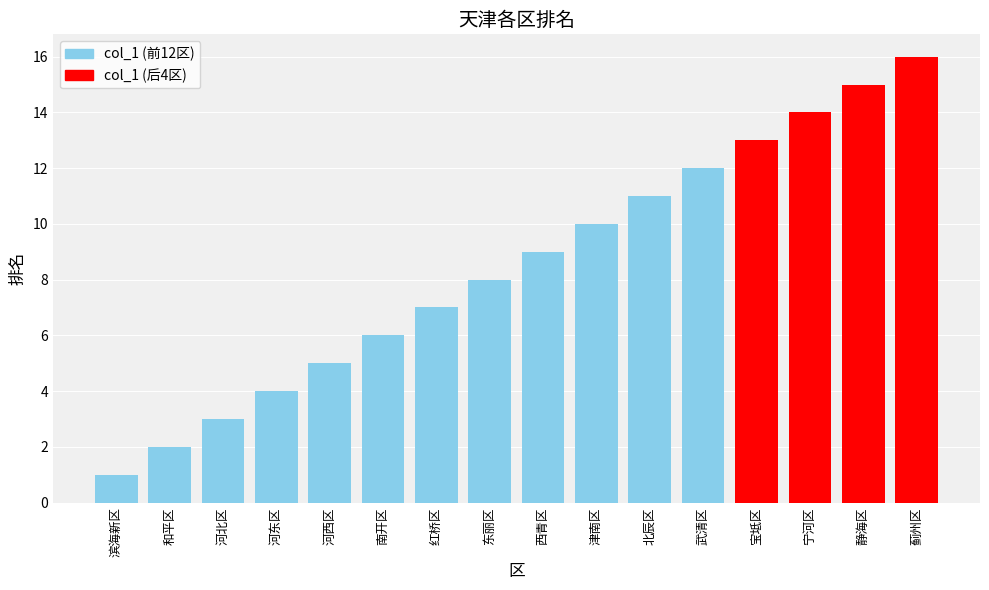

What is the value of the 15th bar from the left?

15